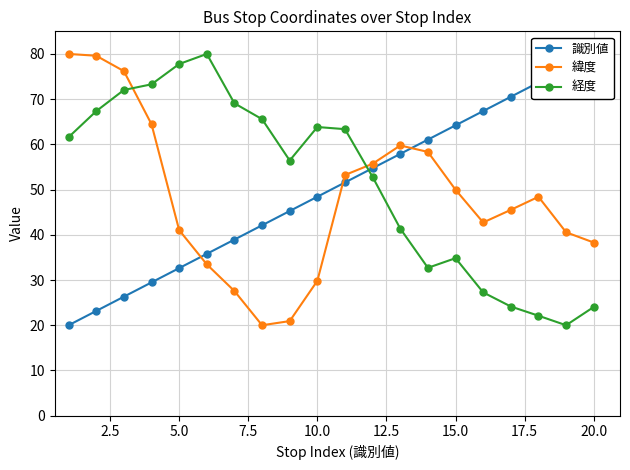

What is the value of the 識別値 point at the 20th from the left?

80.0